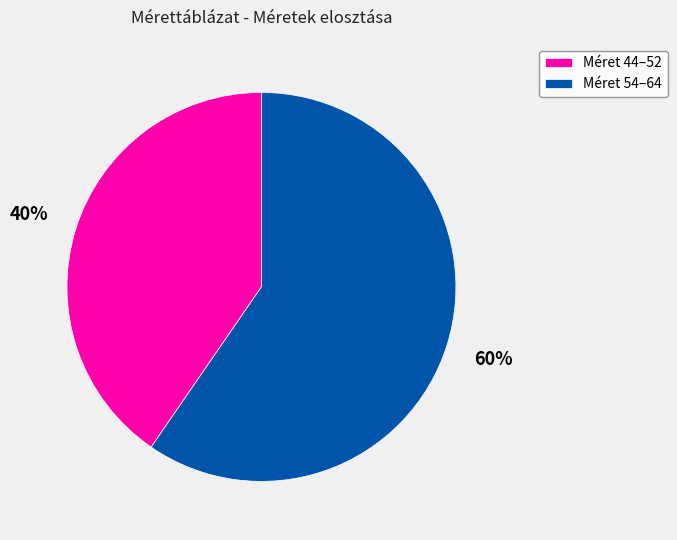

To the nearest percent, what percentage of the pie is Méret 54–64?

60%